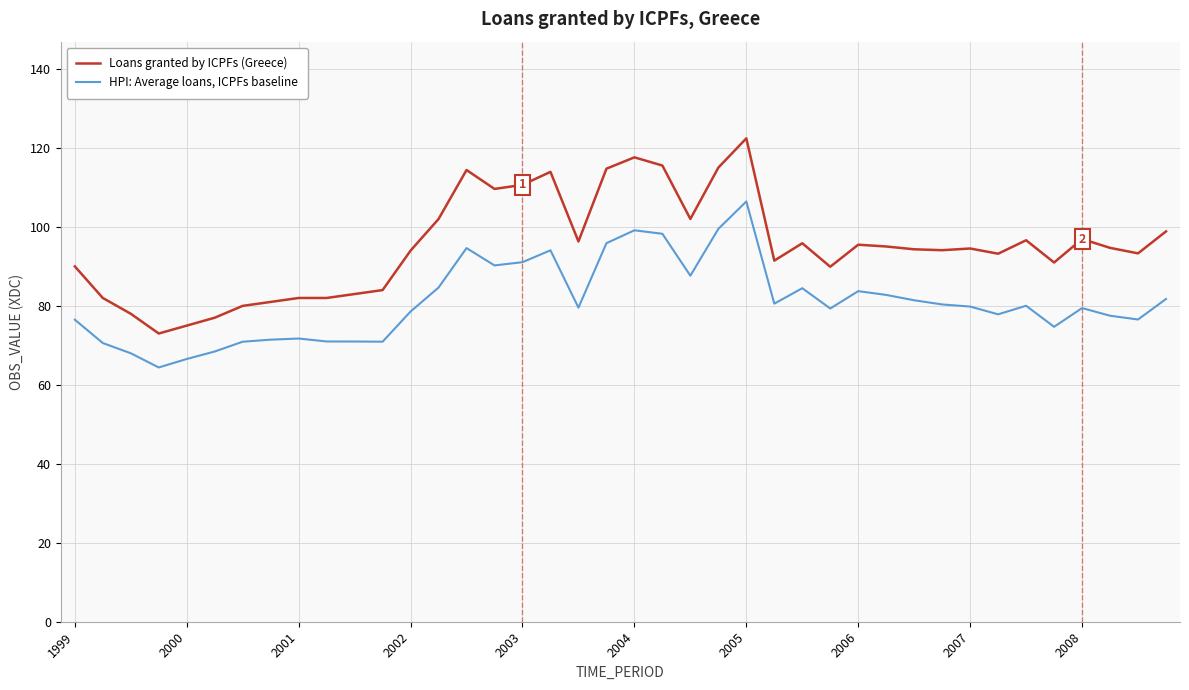

What is the difference between the maximum and minimum values in the Loans granted by ICPFs (Greece) series?

49.4